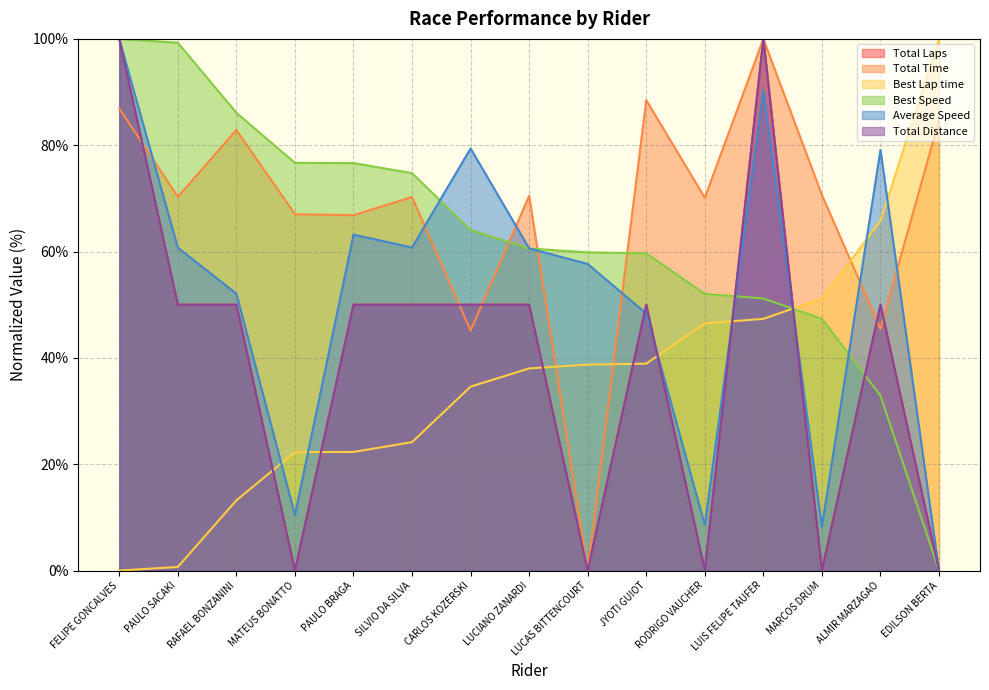

Does the chart display data point markers on the line(s)?

No